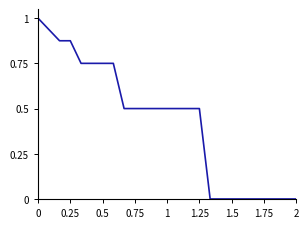

Does the chart display data point markers on the line(s)?

No